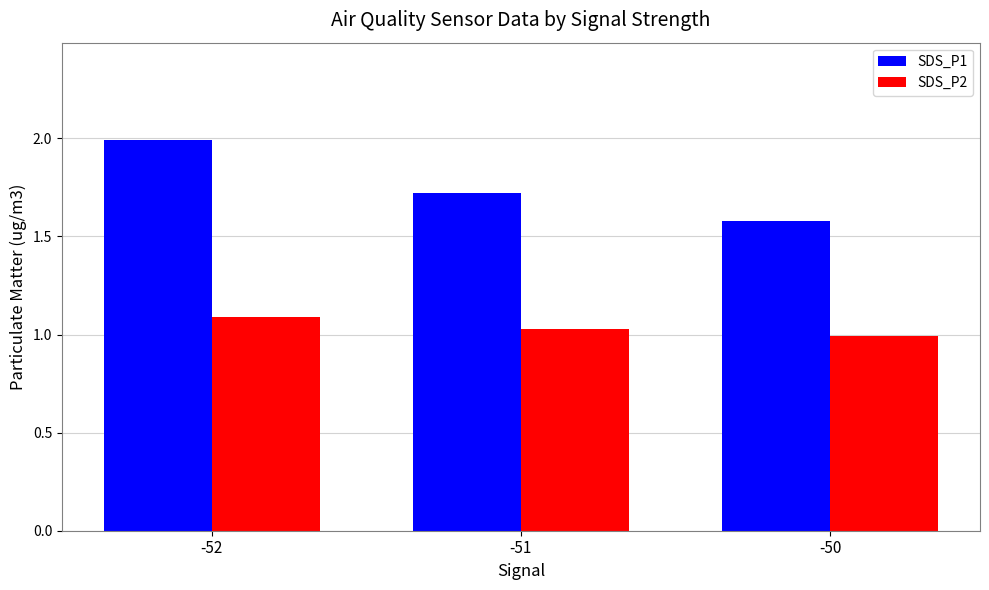

Which series has the largest total across all categories?

SDS_P1